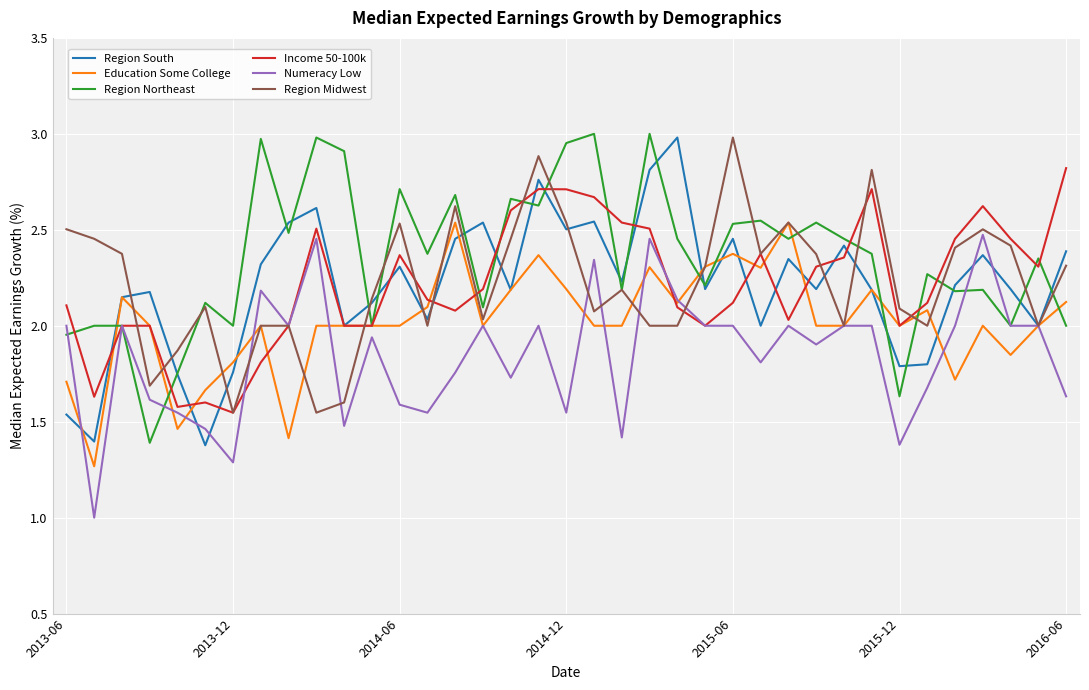

What is the average value of the Region South series?

2.2